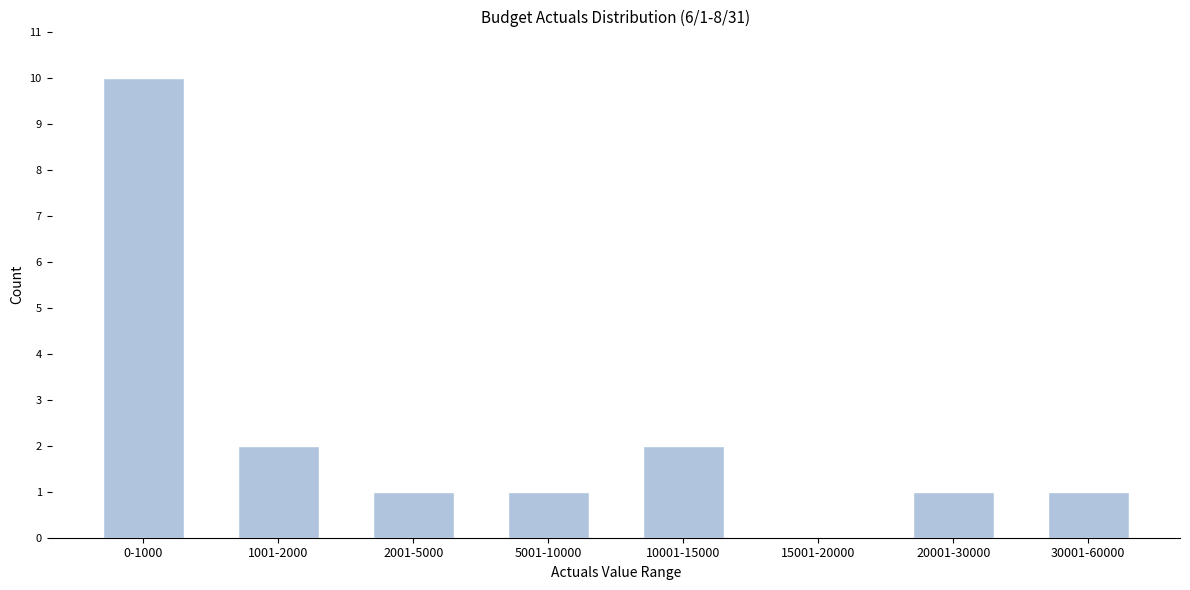

Reading right to left, extract all data points from this chart.

30001-60000=1	20001-30000=1	15001-20000=0	10001-15000=2	5001-10000=1	2001-5000=1	1001-2000=2	0-1000=10